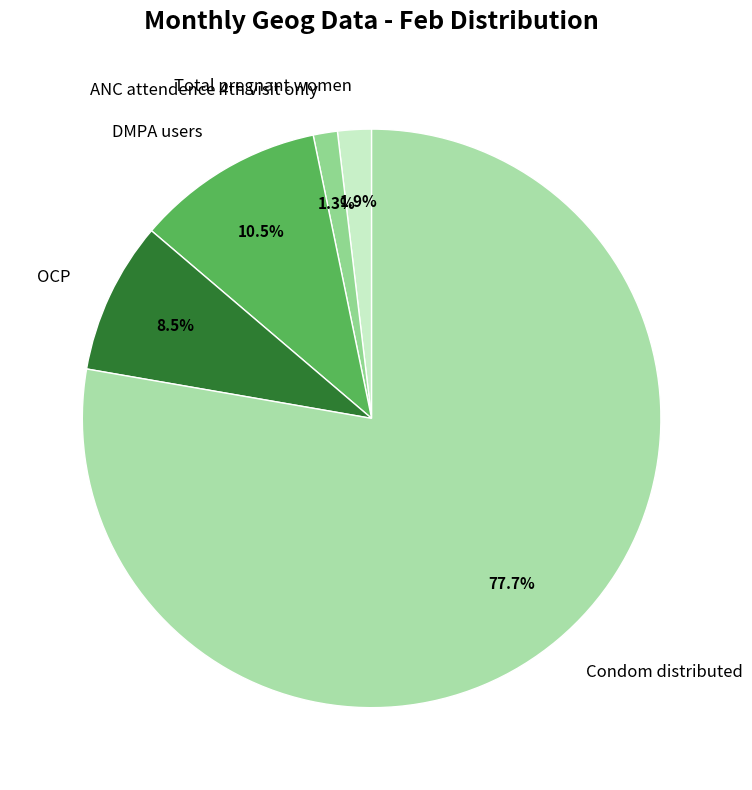

To the nearest percent, what is the average slice percentage?

20%